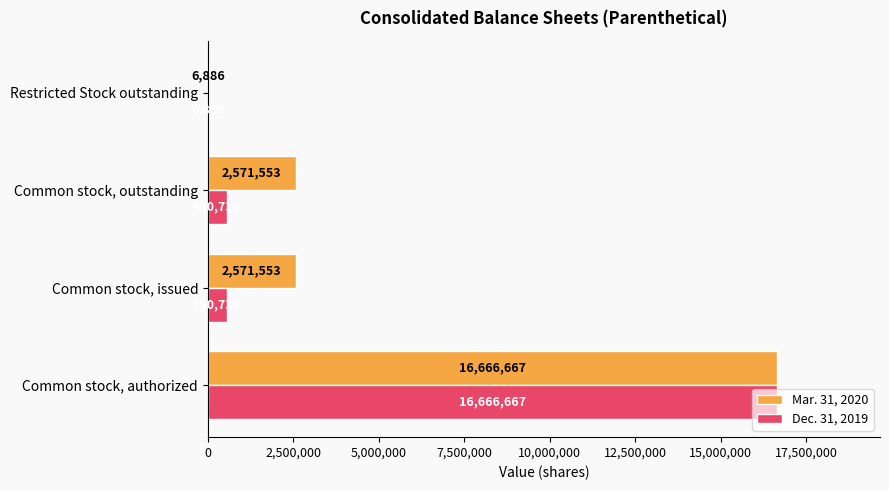

Which label corresponds to the largest value in the chart?

Common stock, authorized